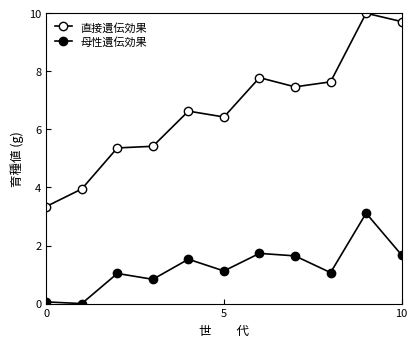

At which category is the sum across all series the highest?

9